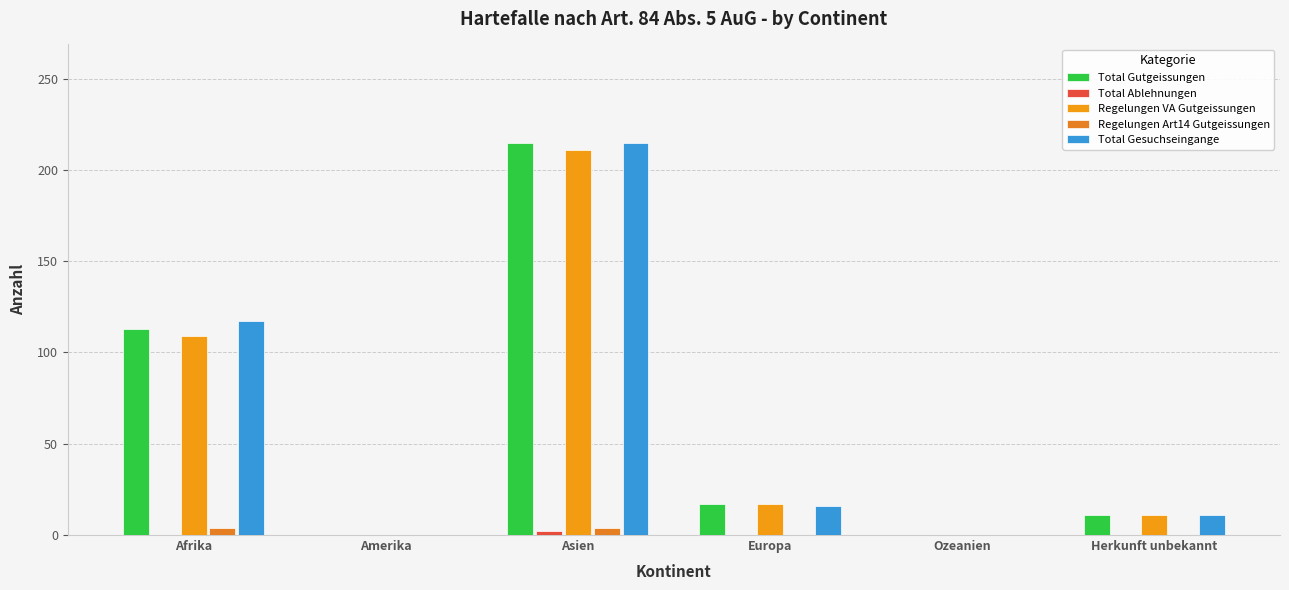

What is the label of the 5th bar from the right?

Amerika